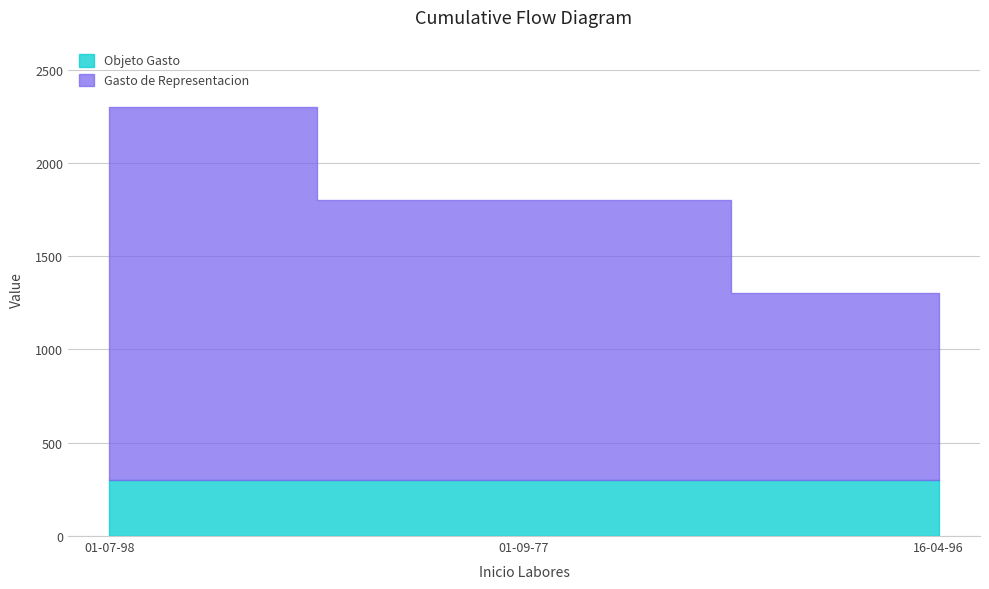

Rank the series by their average value, from highest to lowest.

Gasto de Representacion, Objeto Gasto